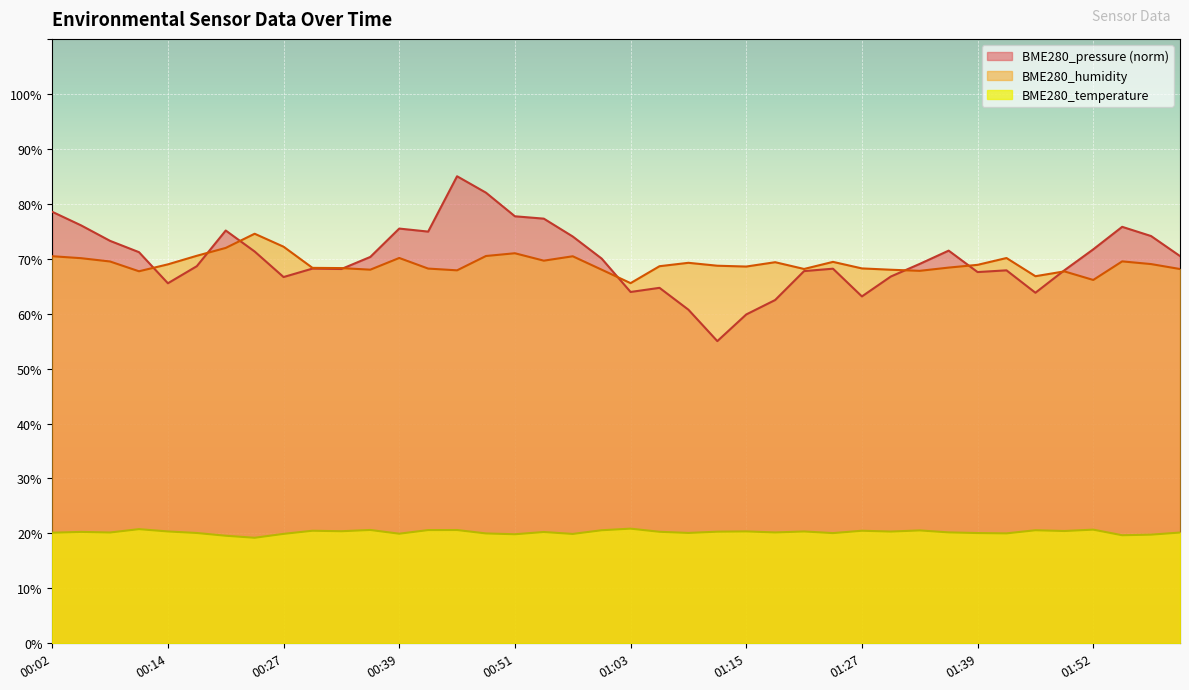

What are all the series names shown in the legend?

BME280_pressure (norm), BME280_humidity, BME280_temperature